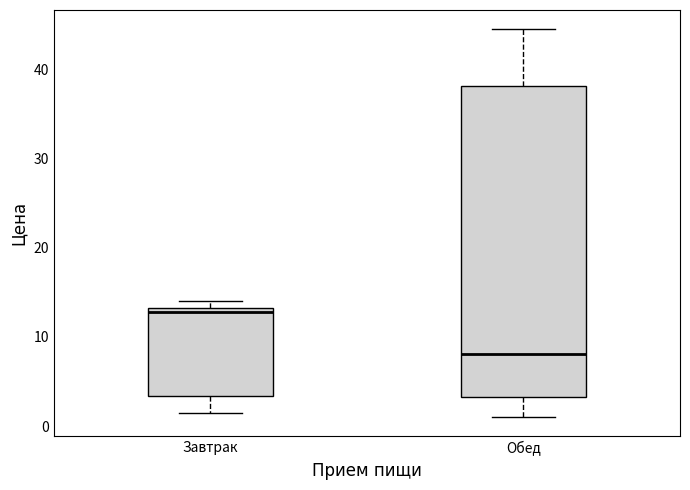

Which box is the tallest, from its lower edge to its upper edge?

Обед